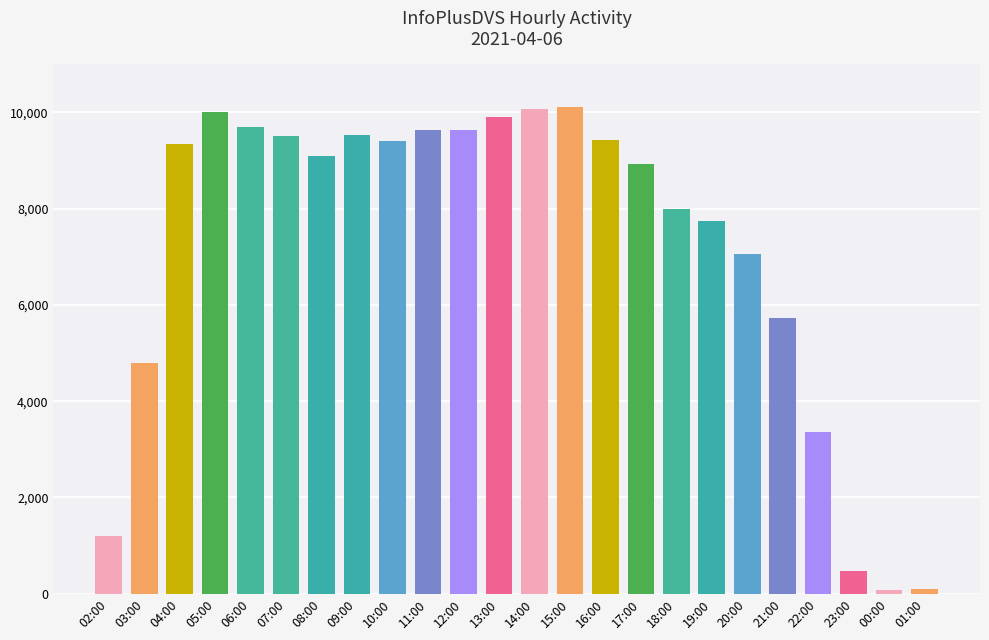

Where is the data nearest to the value 5096?

03:00